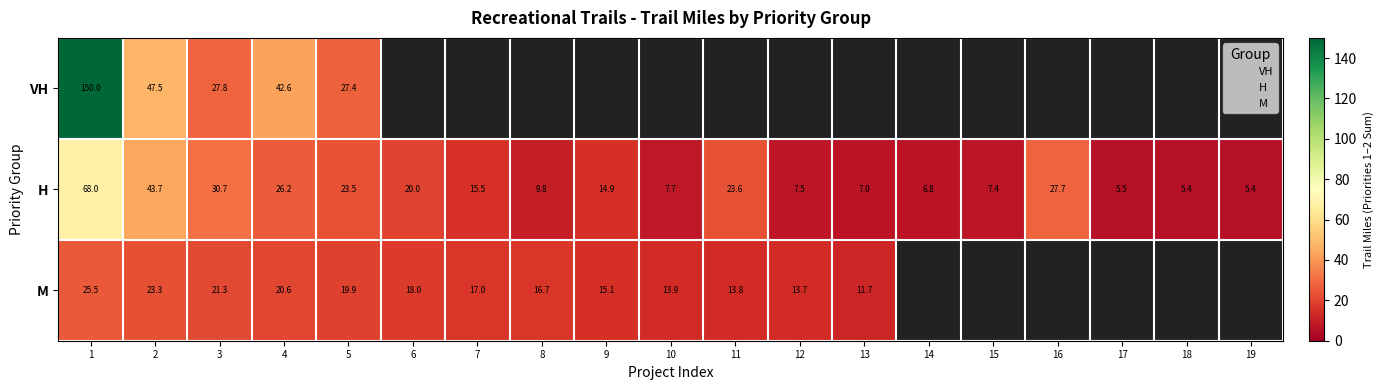

How many data points does each series have?

19